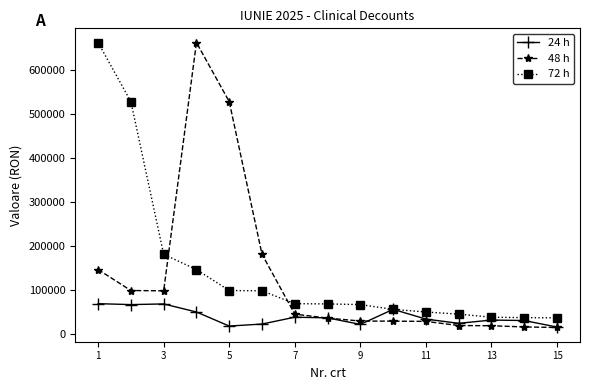

At how many categories does at least one series exceed 319274?

4